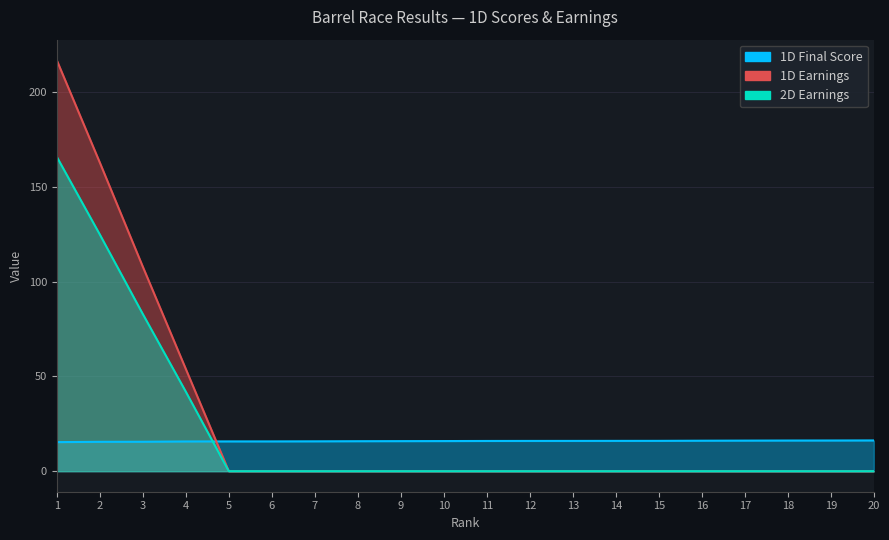

Which series ends up on top after the final intersection of 1D Final Score and 2D Earnings?

1D Final Score